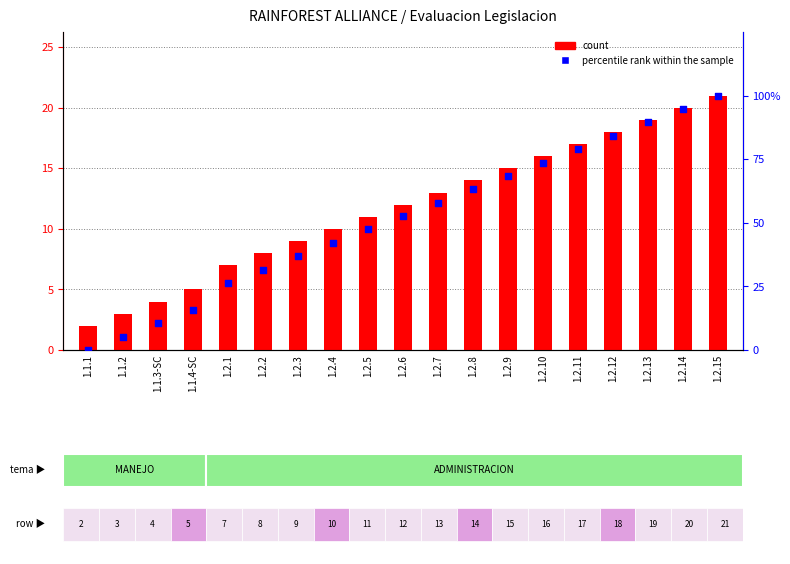

Is the value of count at 1.2.10 greater than the value of percentile rank within the sample at 1.2.5?

No